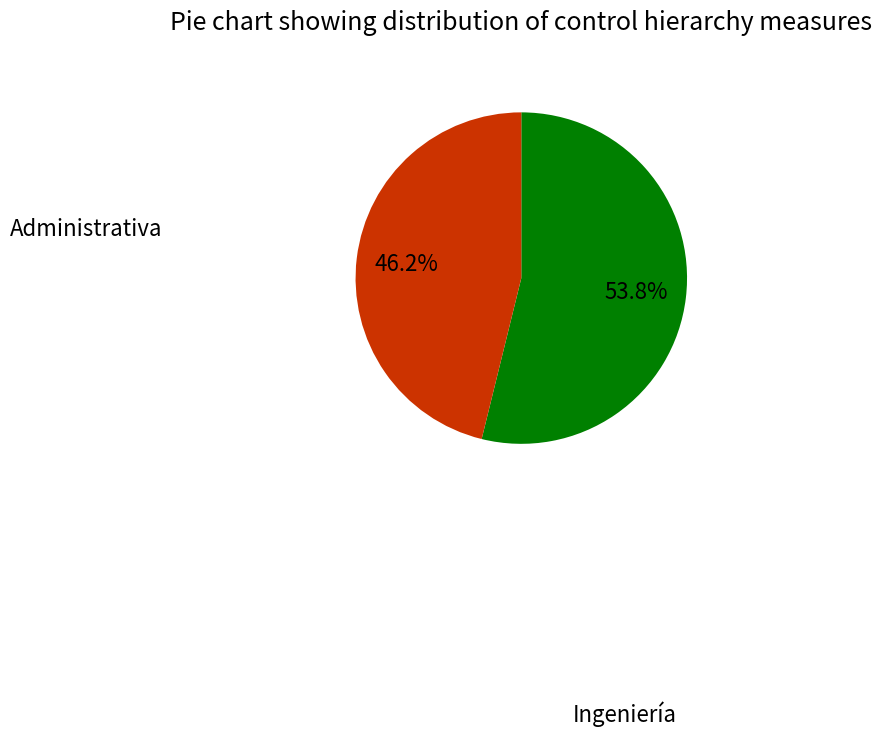

How many slices are in this pie chart?

2